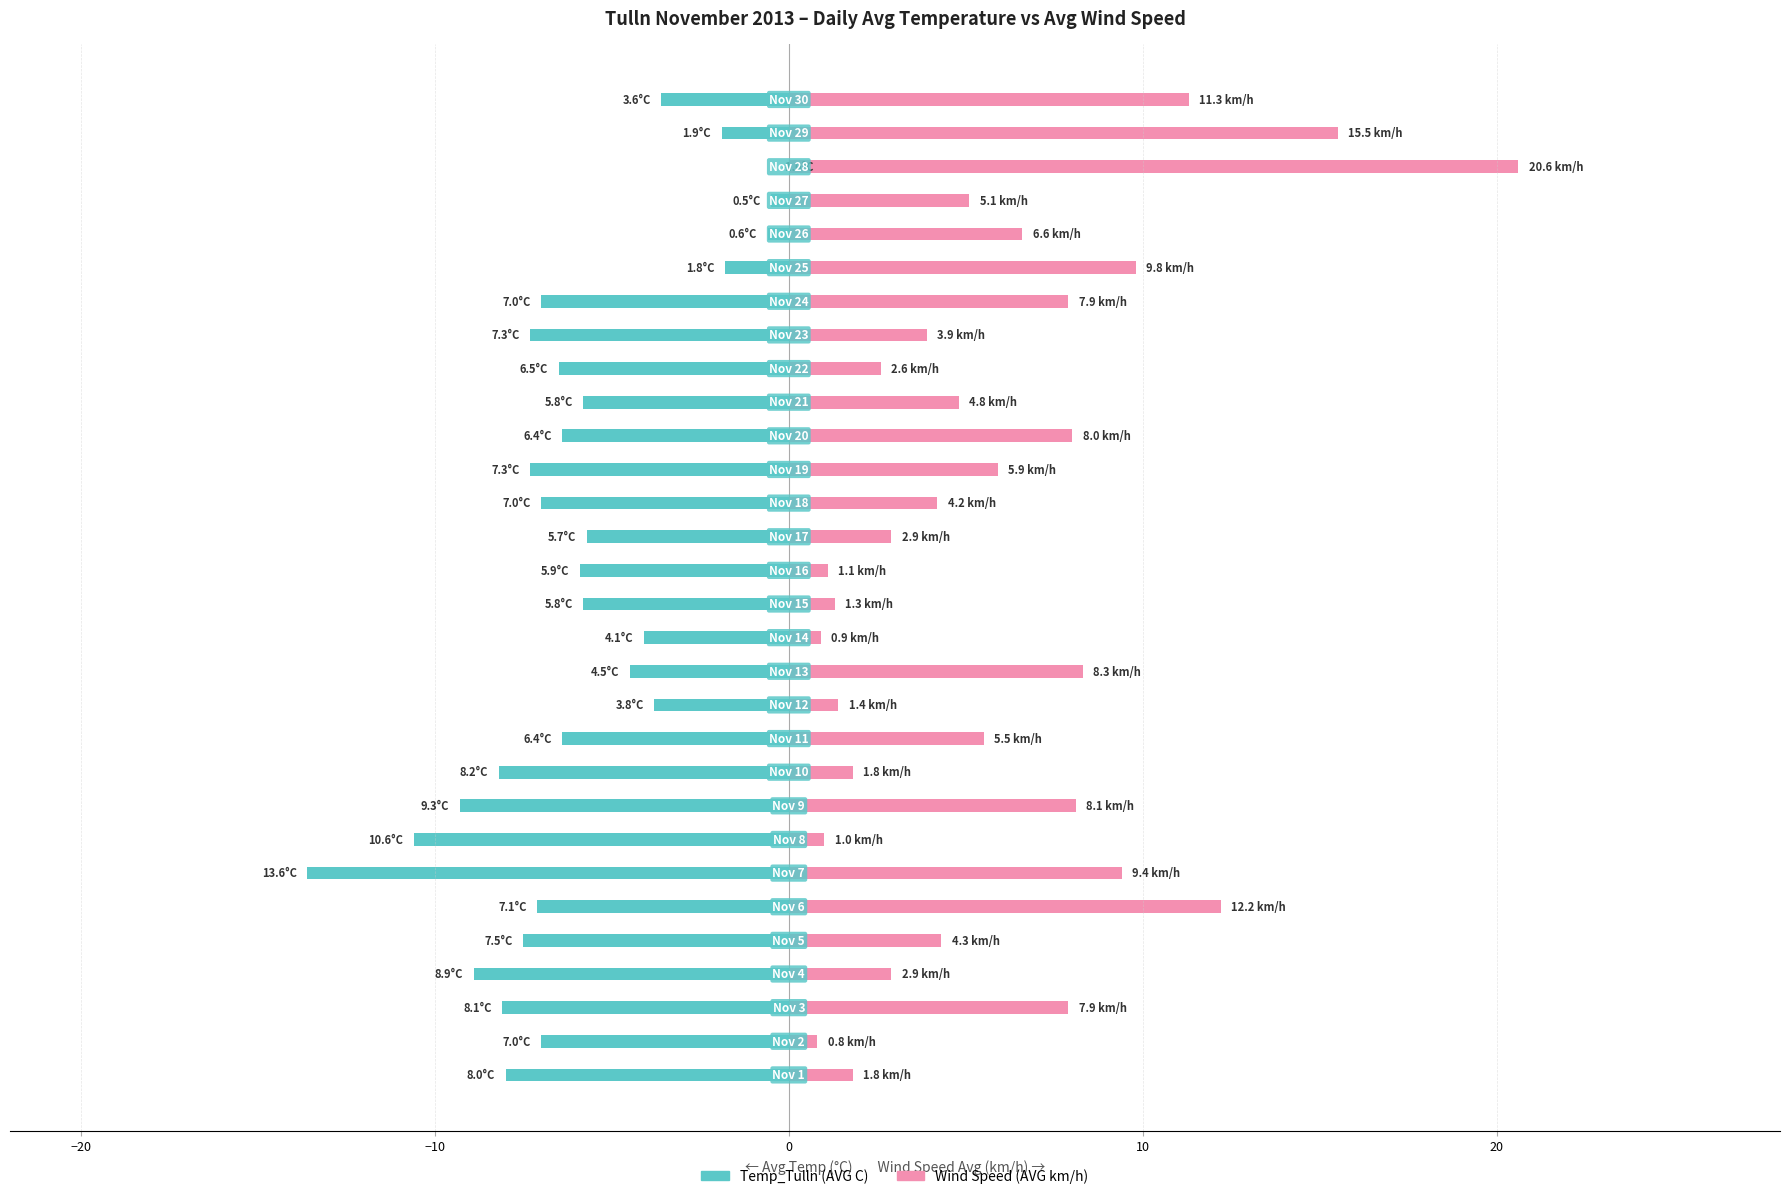

Does the chart contain any negative values?

Yes